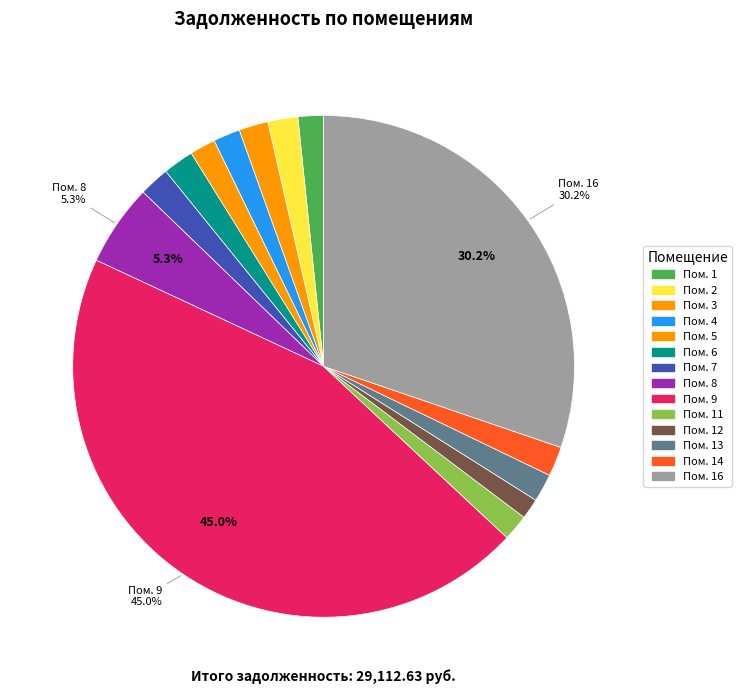

Count the number of slices in the pie.

14